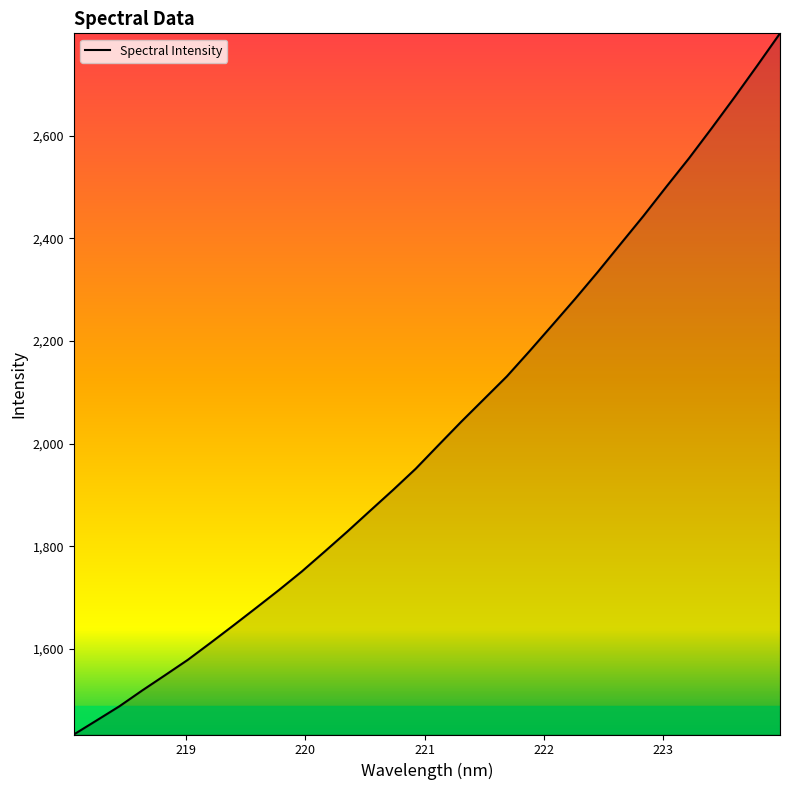

What is the greatest value displayed?

2799.9